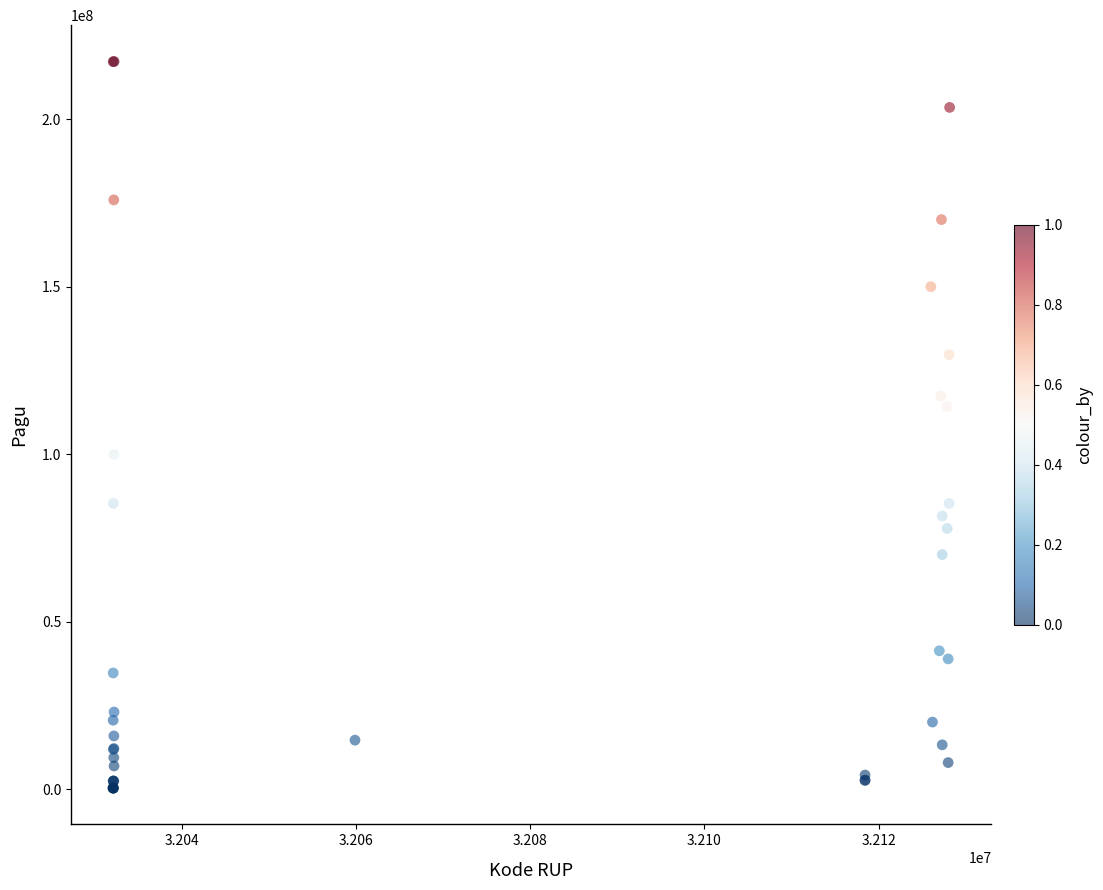

What Y value in the scatter plot is closest to 108830000?

114296000